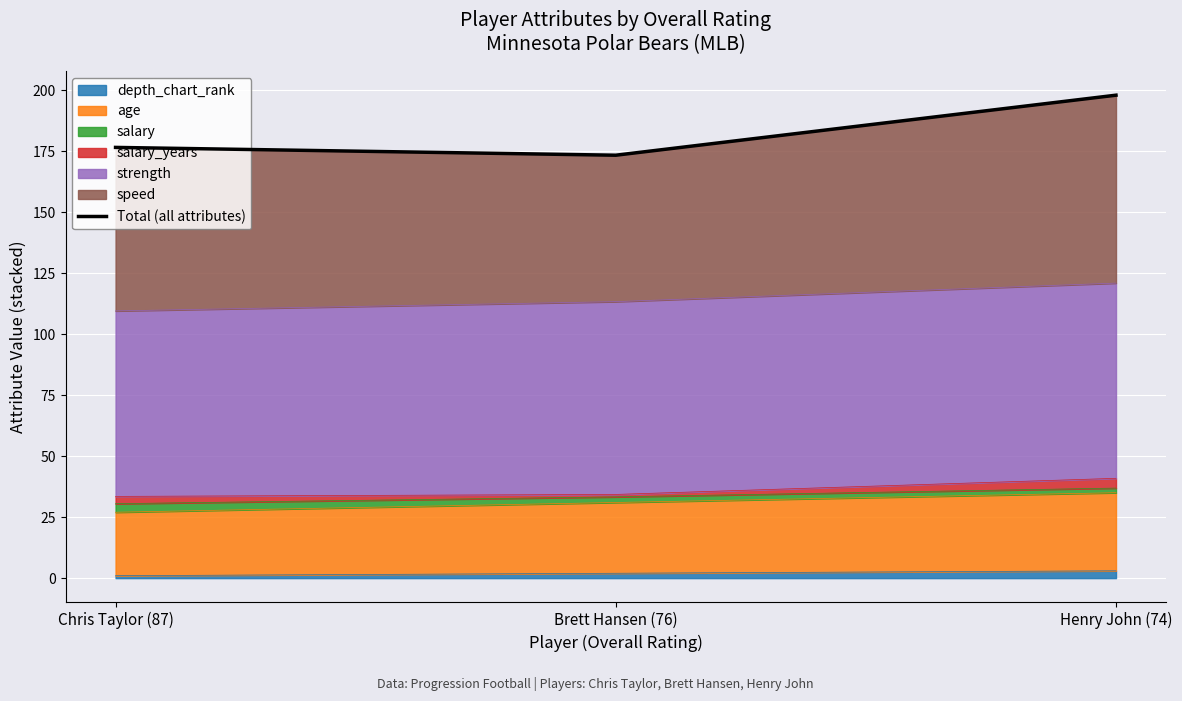

The value at Henry John (74) is 128.8. True or false?

False